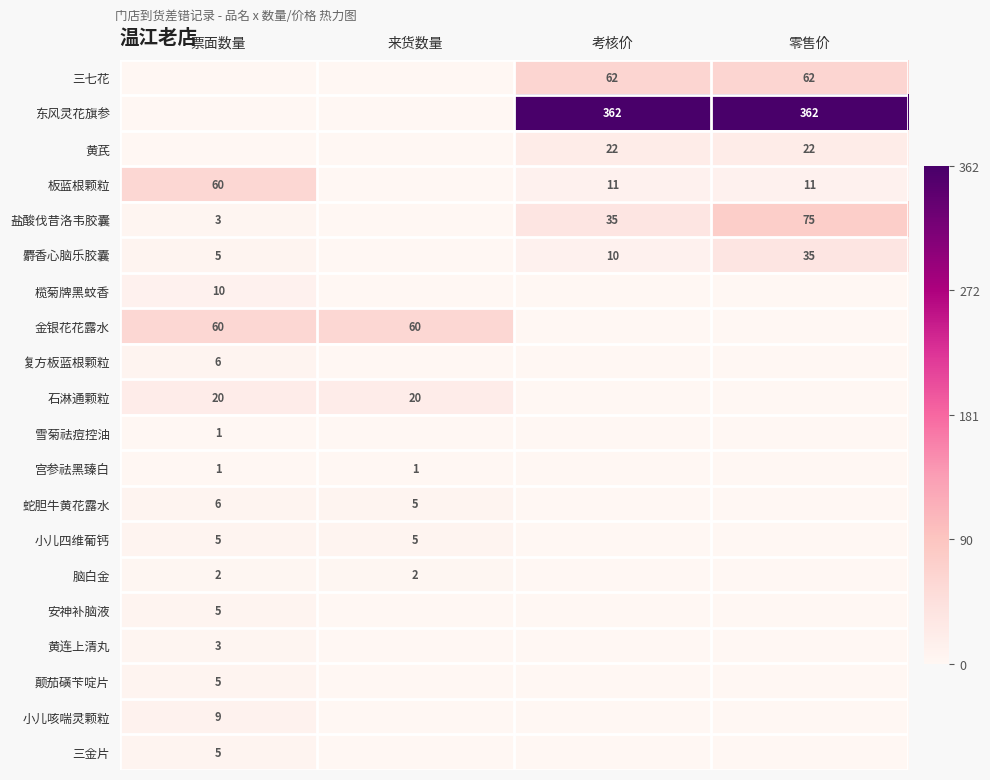

Is it true that 小儿四维葡钙 equals 7 at 来货数量?

False